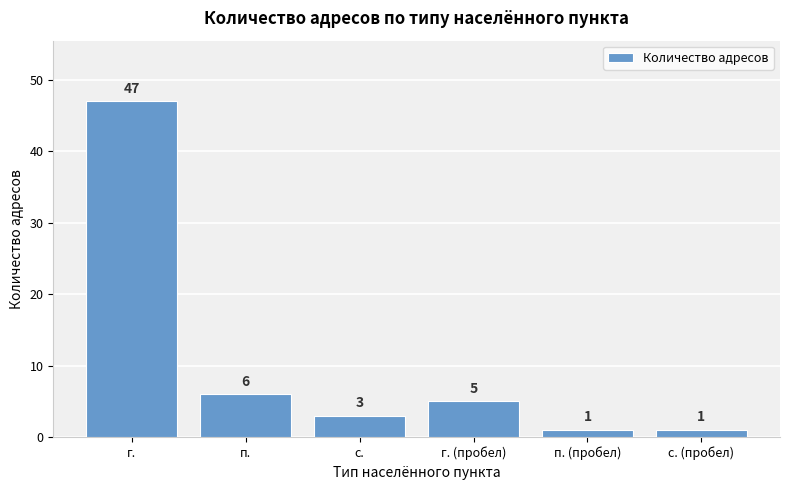

The chart shows a value of 1 at с. (пробел). True or false?

True